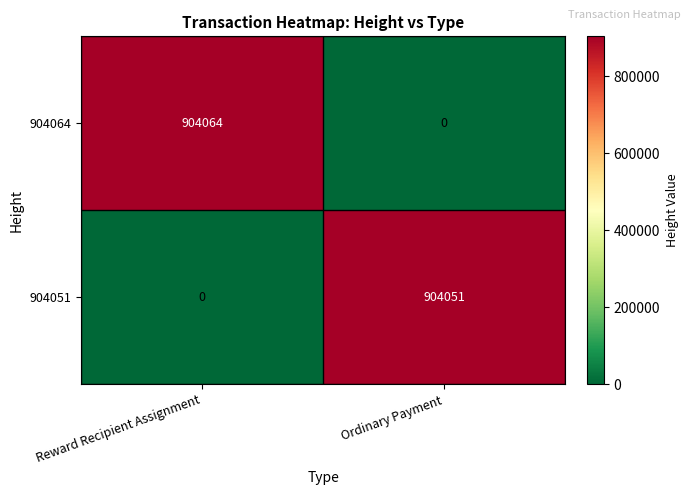

Which series has the largest total across all categories?

904064